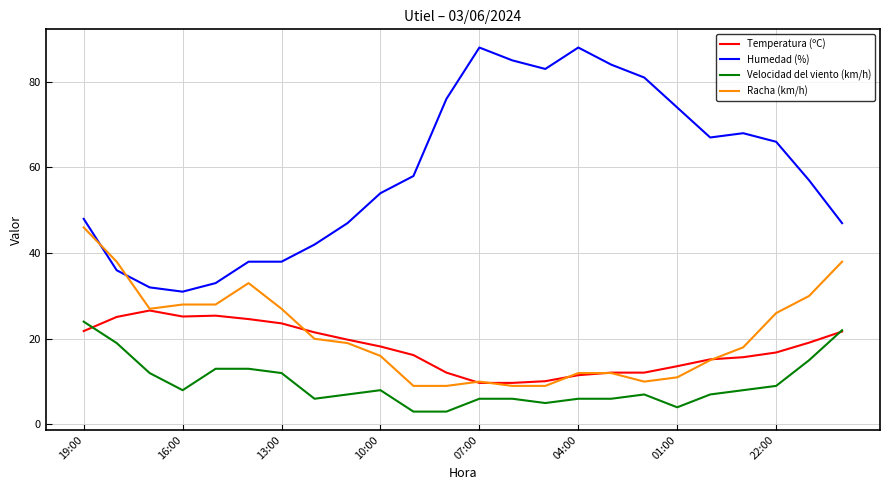

What is the average value of the Velocidad del viento (km/h) series?

9.5